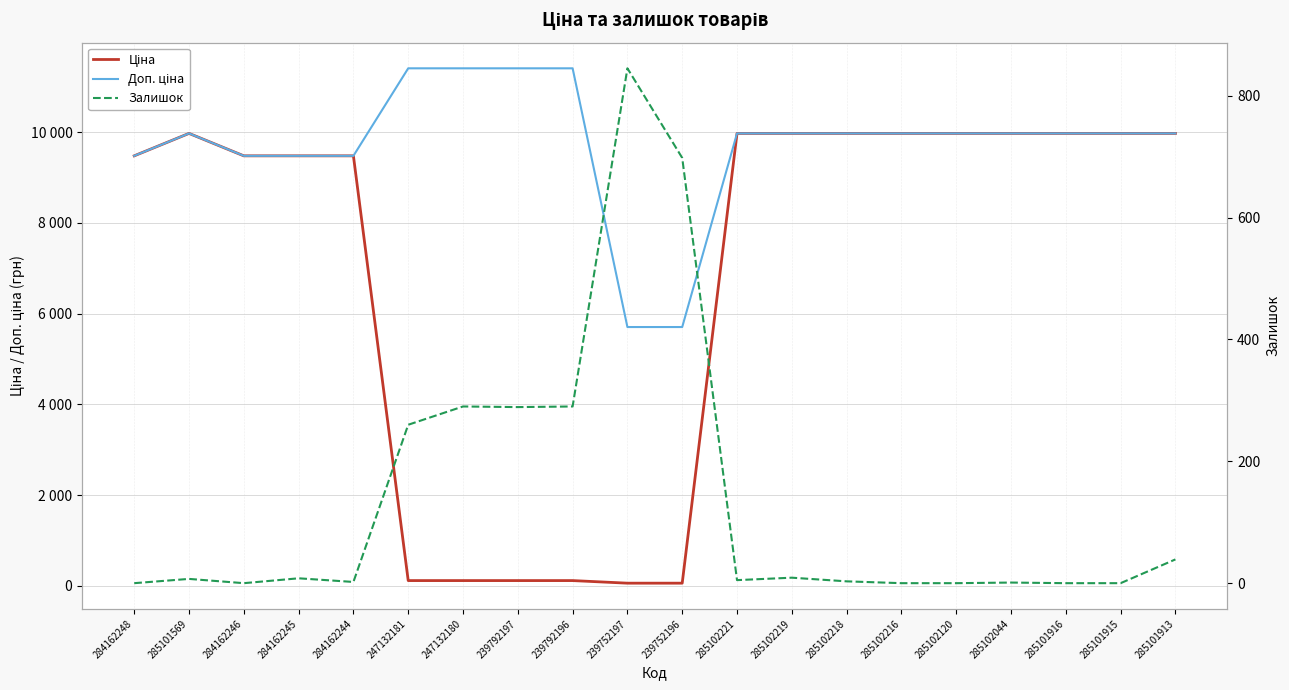

True or false: Ціна and Доп. ціна intersect in this chart.

False